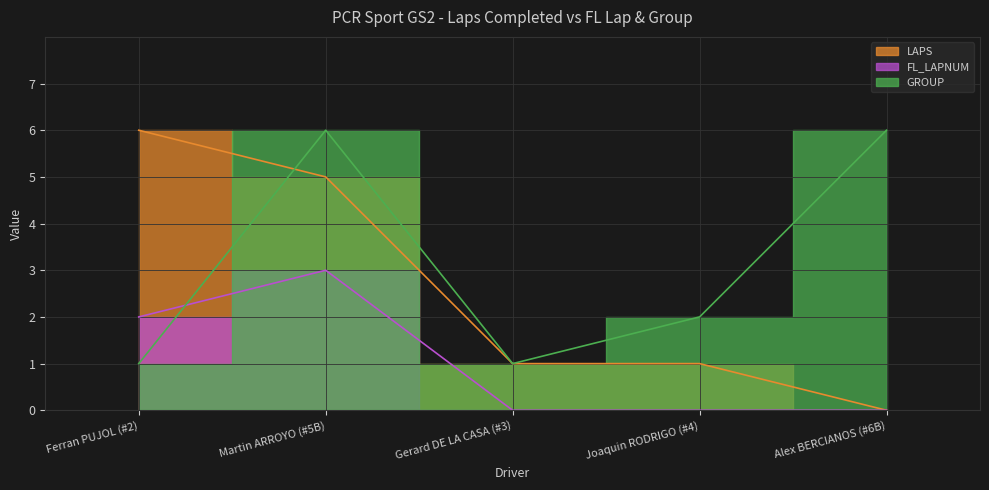

How many values in FL_LAPNUM are above zero?

2